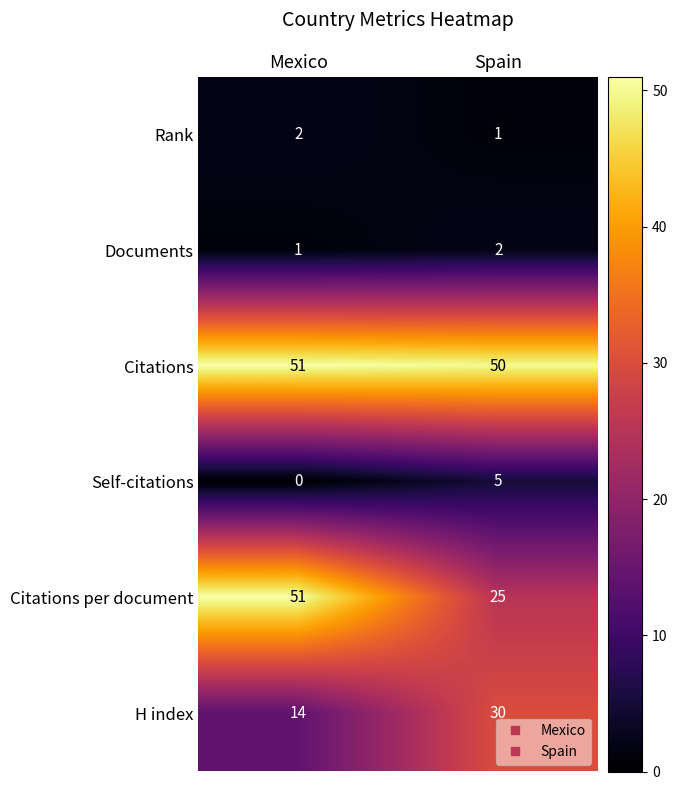

Rank the series at Spain from highest to lowest value.

Citations, H index, Citations per document, Self-citations, Documents, Rank